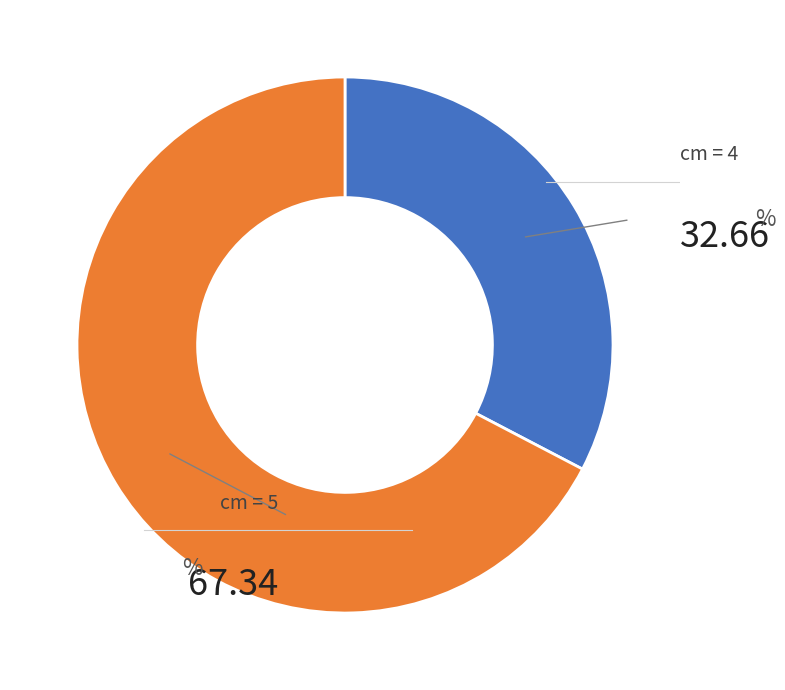

Is there any slice that represents more than half of the pie?

Yes